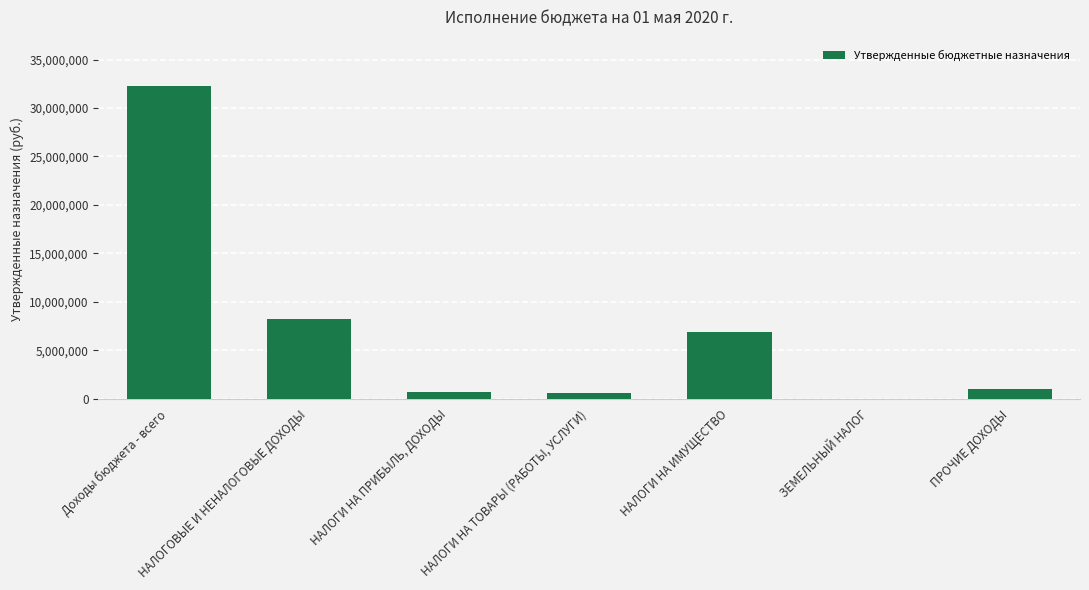

True or false: the data shows 9596512 at НАЛОГИ НА ИМУЩЕСТВО.

False